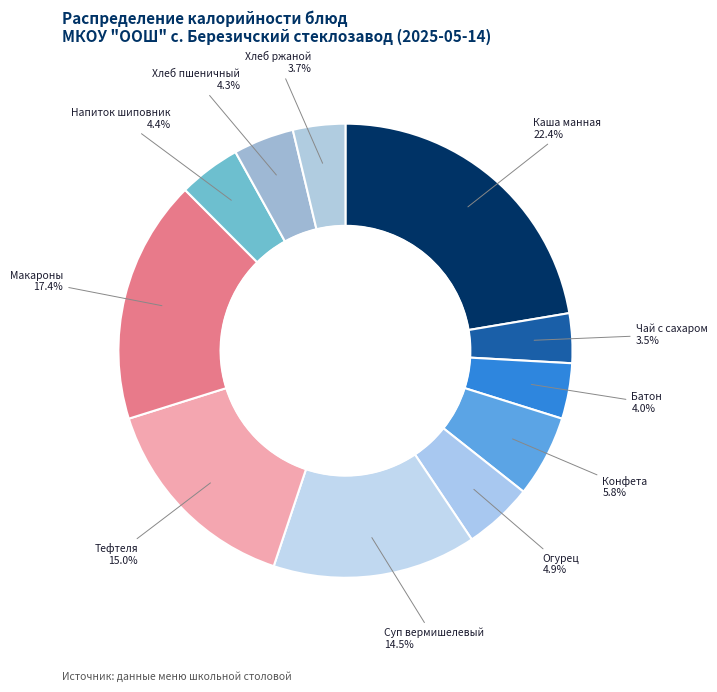

What is the ratio of the value at Конфета 5.8% to the value at Тефтеля 15.0%?

0.4